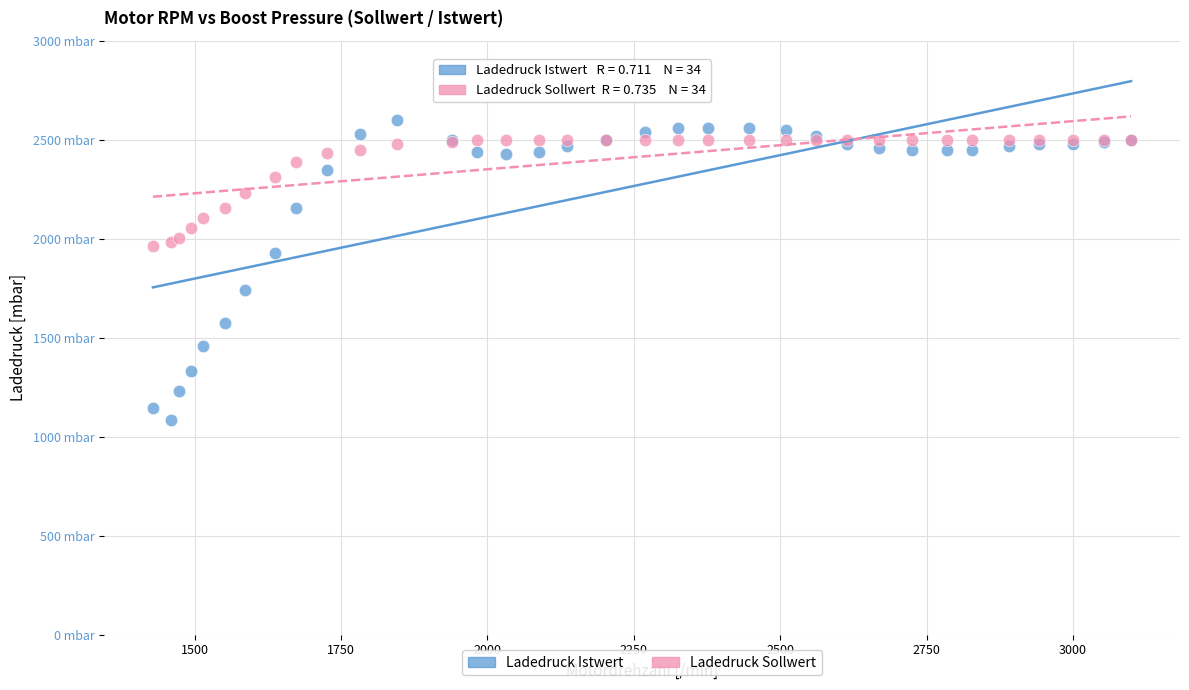

Which series has the widest spread of Y values?

Ladedruck Istwert